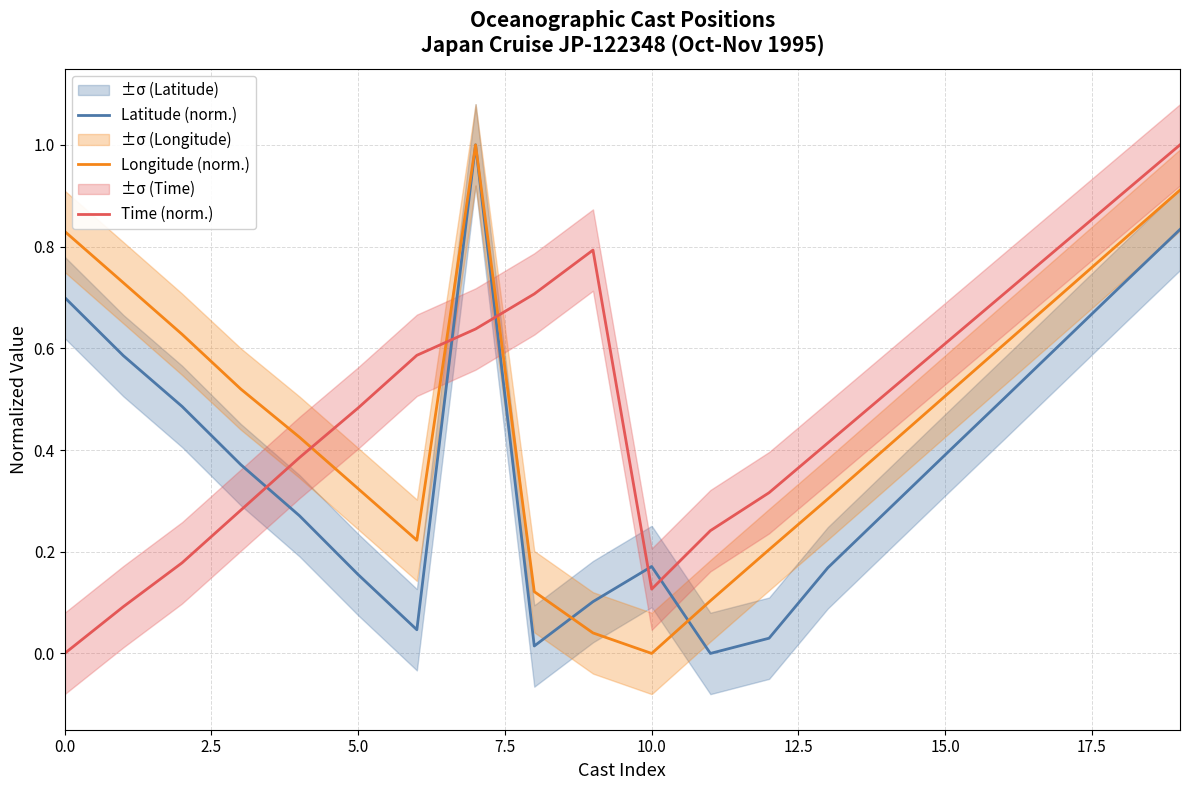

Is it true that Latitude (norm.) equals 0.7 at 15.0?

False